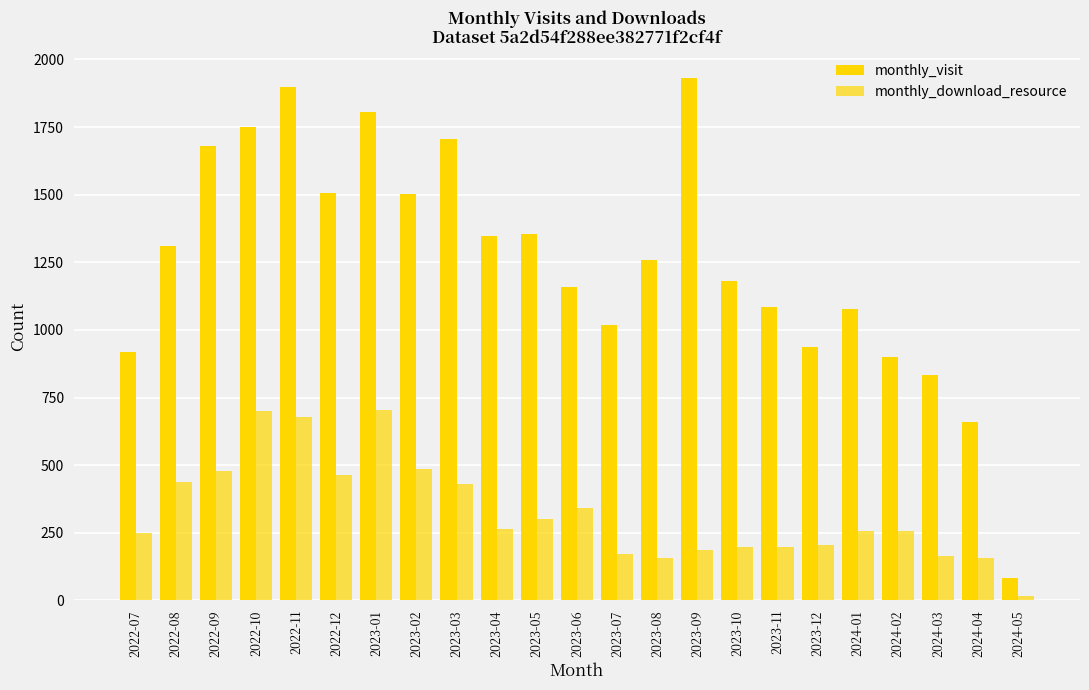

Count the number of data series in this chart.

2